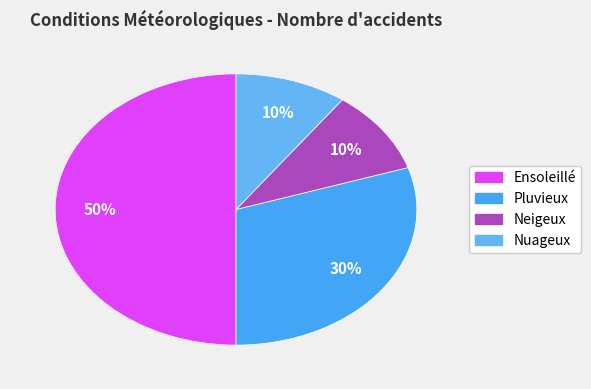

Approximately how many times larger is the value at Neigeux compared to Ensoleillé?

0.2